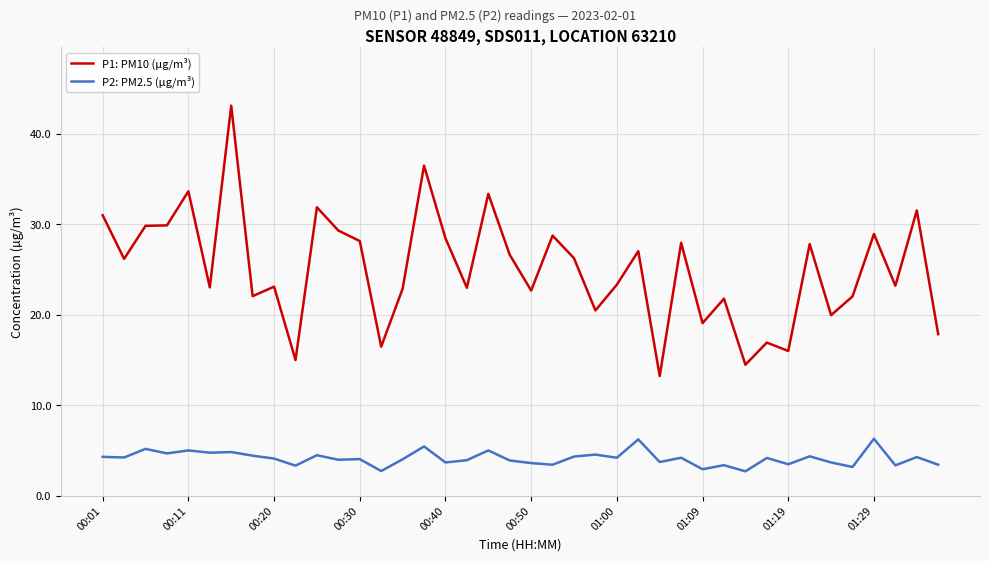

What are all the series names shown in the legend?

P1: PM10 (µg/m³), P2: PM2.5 (µg/m³)